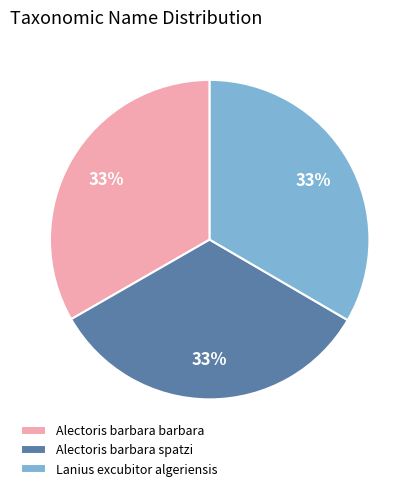

What percentage is the Alectoris barbara barbara slice, to the nearest percent?

33%